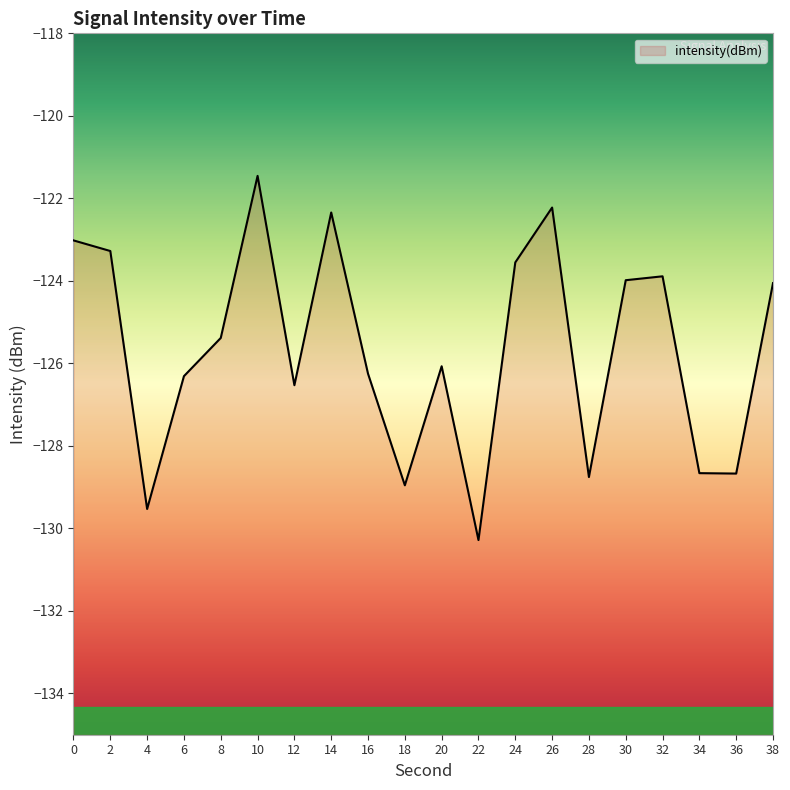

The chart shows a value of -72.3 at 16. True or false?

False